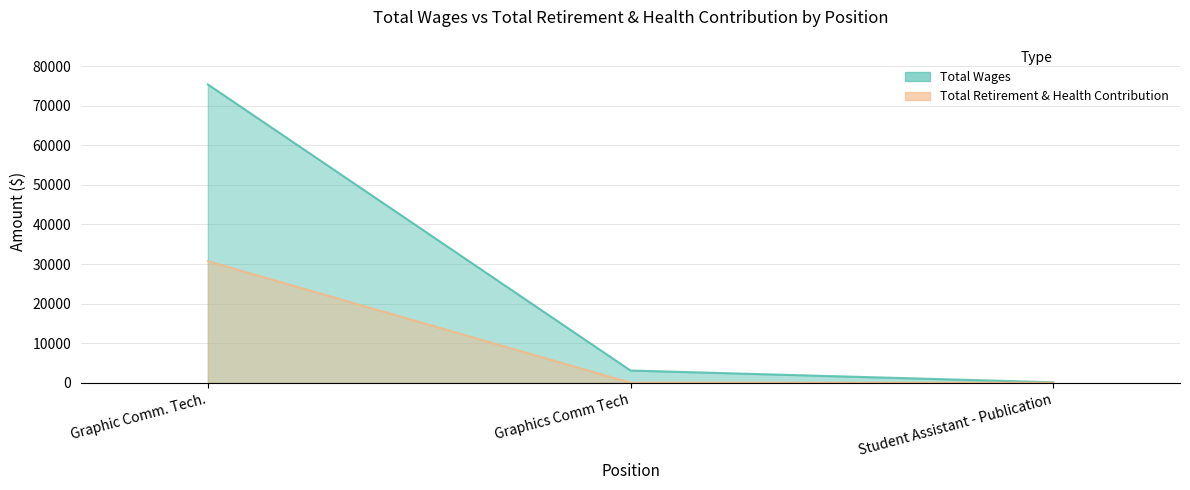

What is the spread (max minus min) of values at Graphic Comm. Tech.?

44693